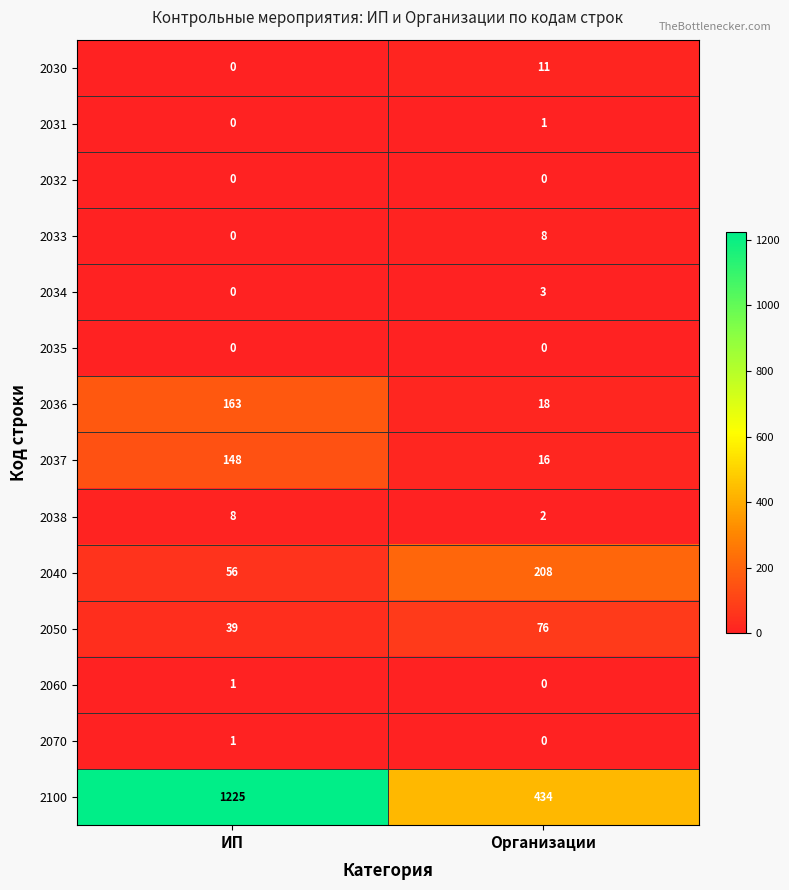

How many values in the 2040 series are below 208?

1